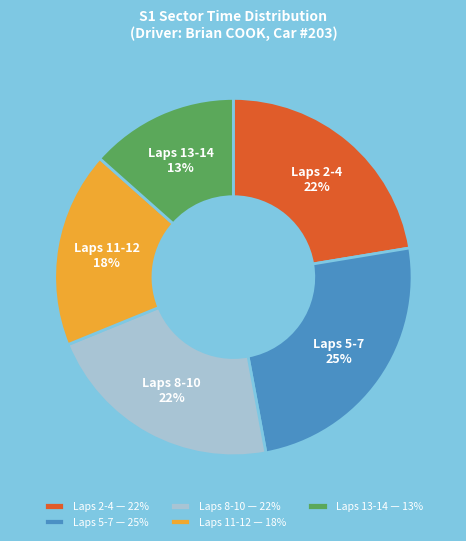

Is it true that Laps 8-10 is 34% of the pie?

False